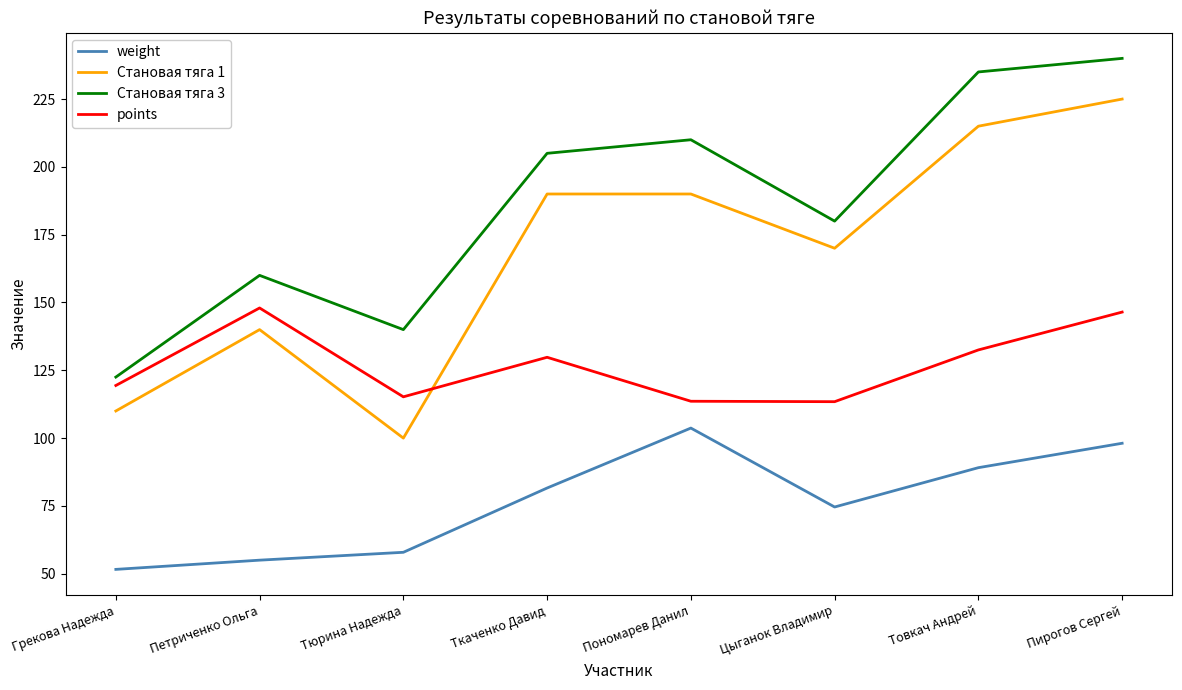

True or false: points and Становая тяга 3 intersect in this chart.

False